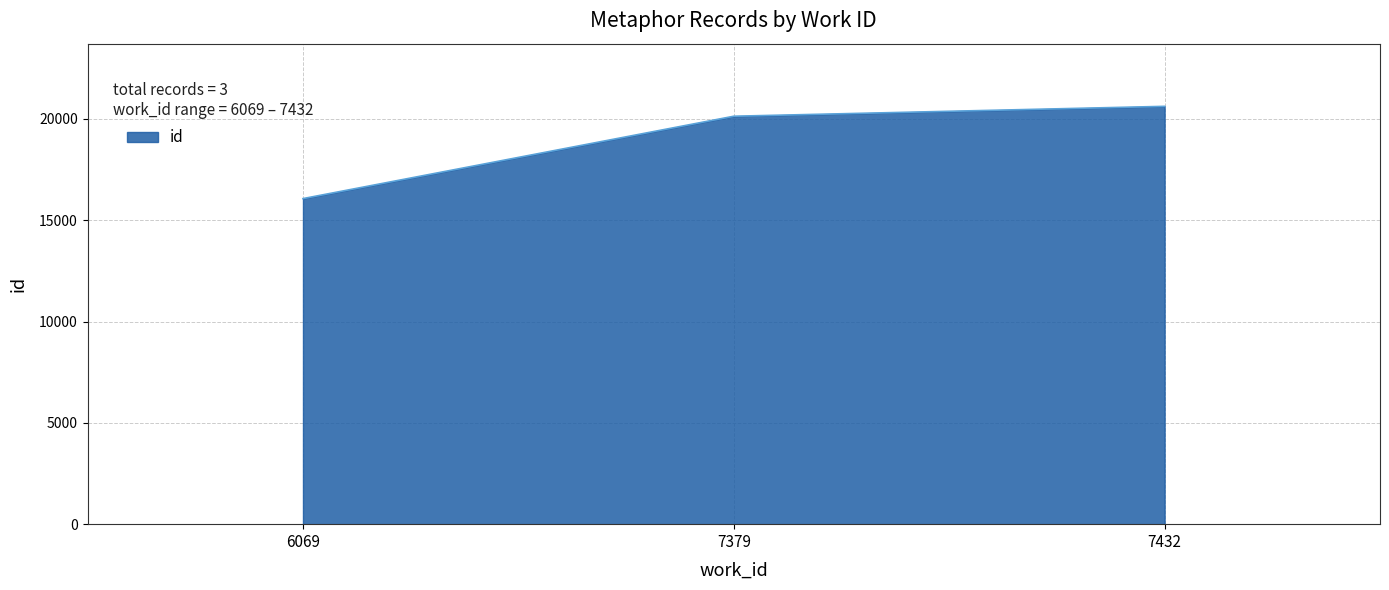

Does the chart display data point markers on the line(s)?

No